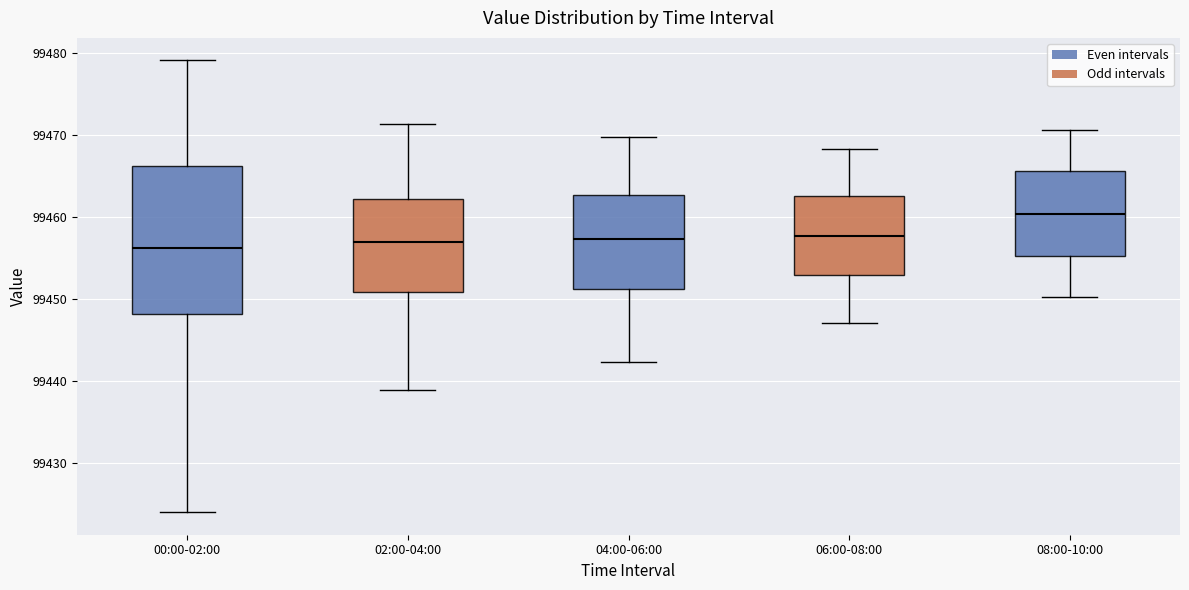

Reading left to right, transcribe this box plot: for each box, give where its median line is, the range the box spans, and where its two whiskers end, as read against the y-axis. The values are not printed on the chart, so give them approximately, as read against the axis.

00:00-02:00: median 99456, box 99448 to 99466, whiskers 99424 to 99479
02:00-04:00: median 99457, box 99451 to 99462, whiskers 99439 to 99471
04:00-06:00: median 99457, box 99451 to 99463, whiskers 99442 to 99470
06:00-08:00: median 99458, box 99453 to 99463, whiskers 99447 to 99468
08:00-10:00: median 99460, box 99455 to 99466, whiskers 99450 to 99471